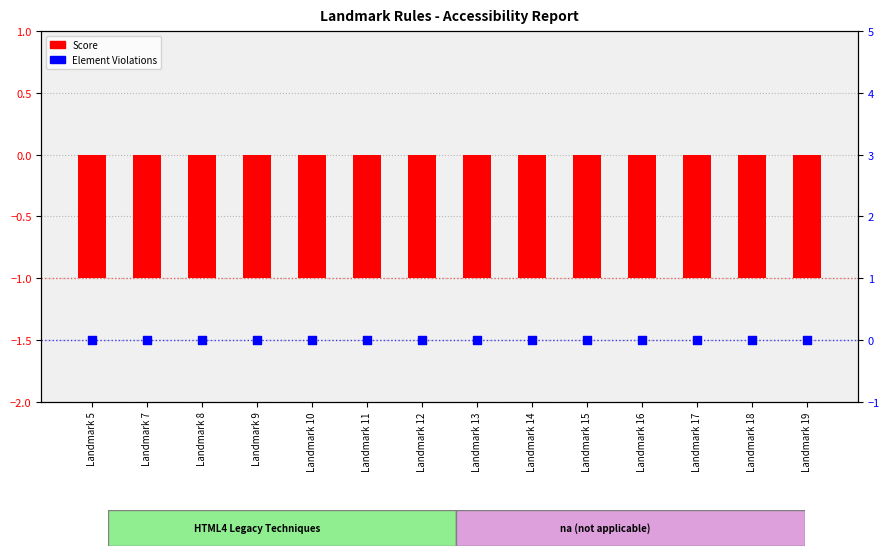

Which series has the largest total across all categories?

Element Violations